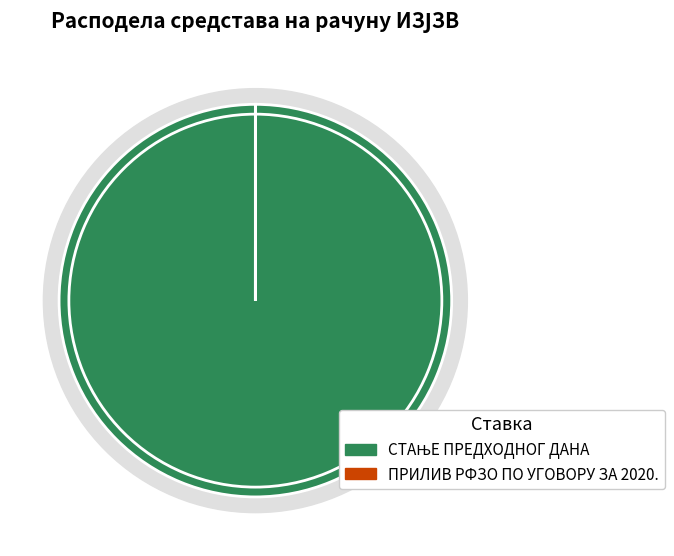

True or false: ПРИЛИВ РФЗО ПО УГОВОРУ ЗА 2020. accounts for 0% of the total.

True